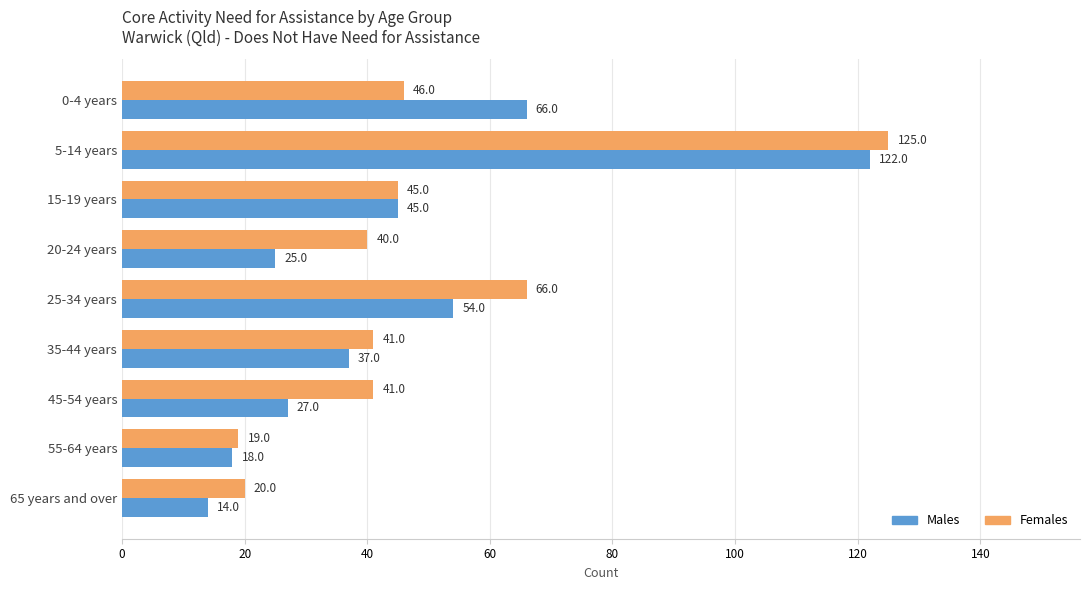

At which category is the sum across all series the highest?

5-14 years